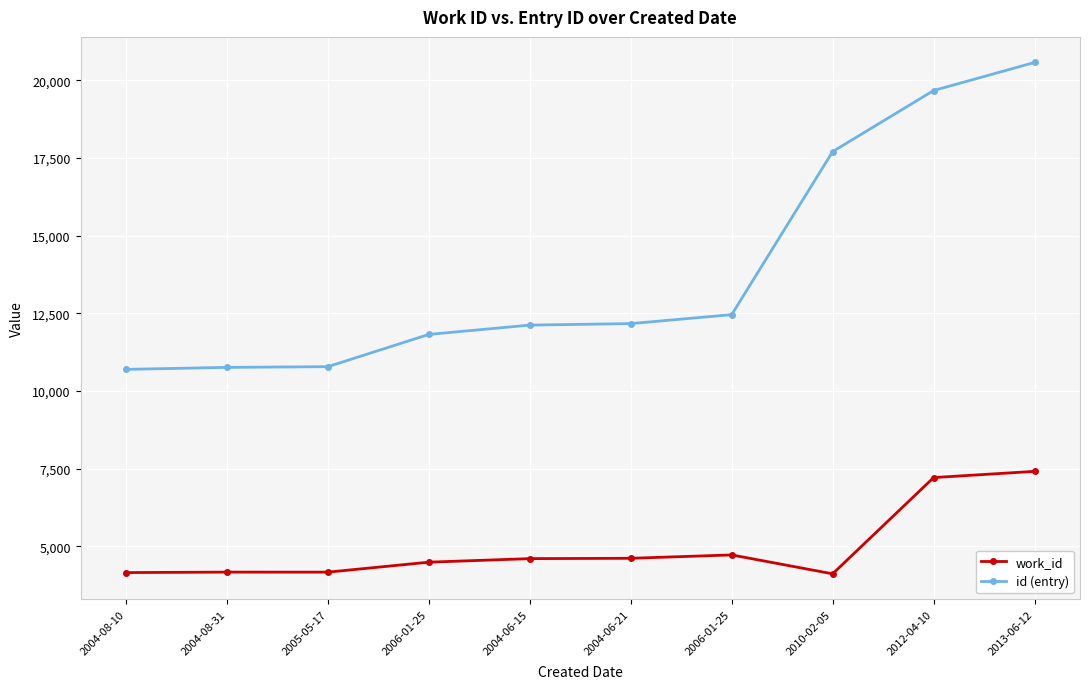

Does the chart display data point markers on the line(s)?

Yes